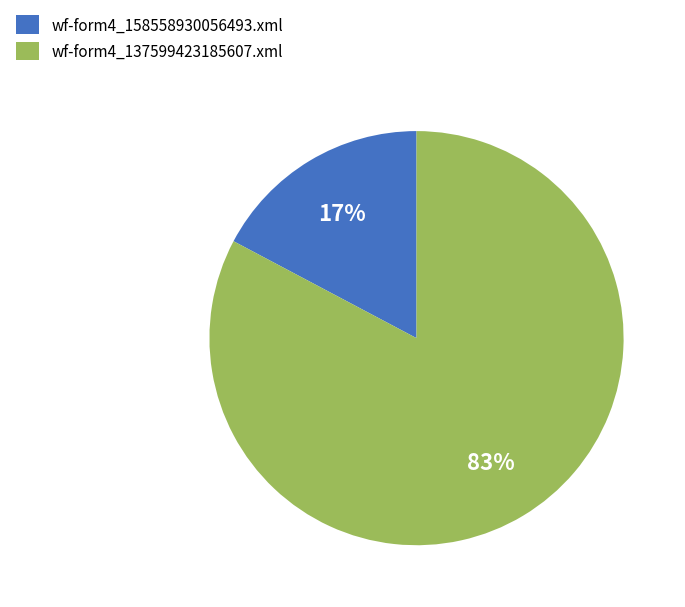

To the nearest percent, what percentage of the pie is wf-form4_158558930056493.xml?

17%